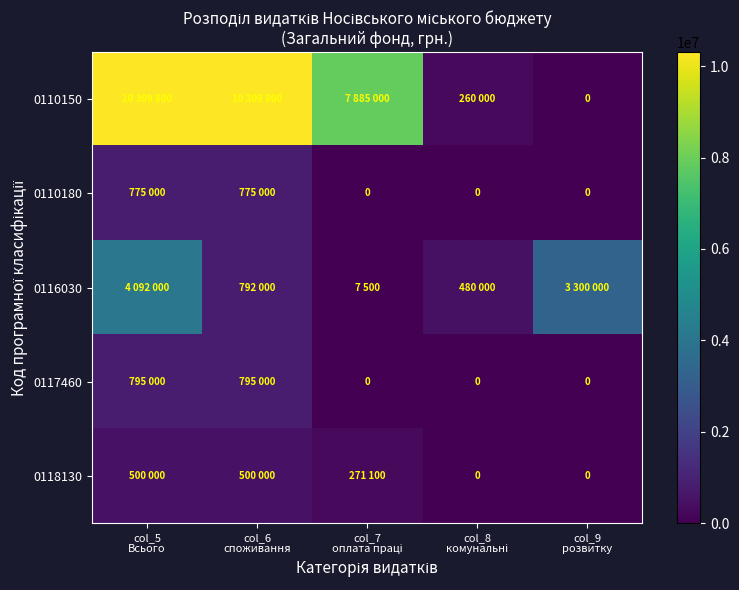

The value of 0117460 at col_6 споживання is 795000. True or false?

True